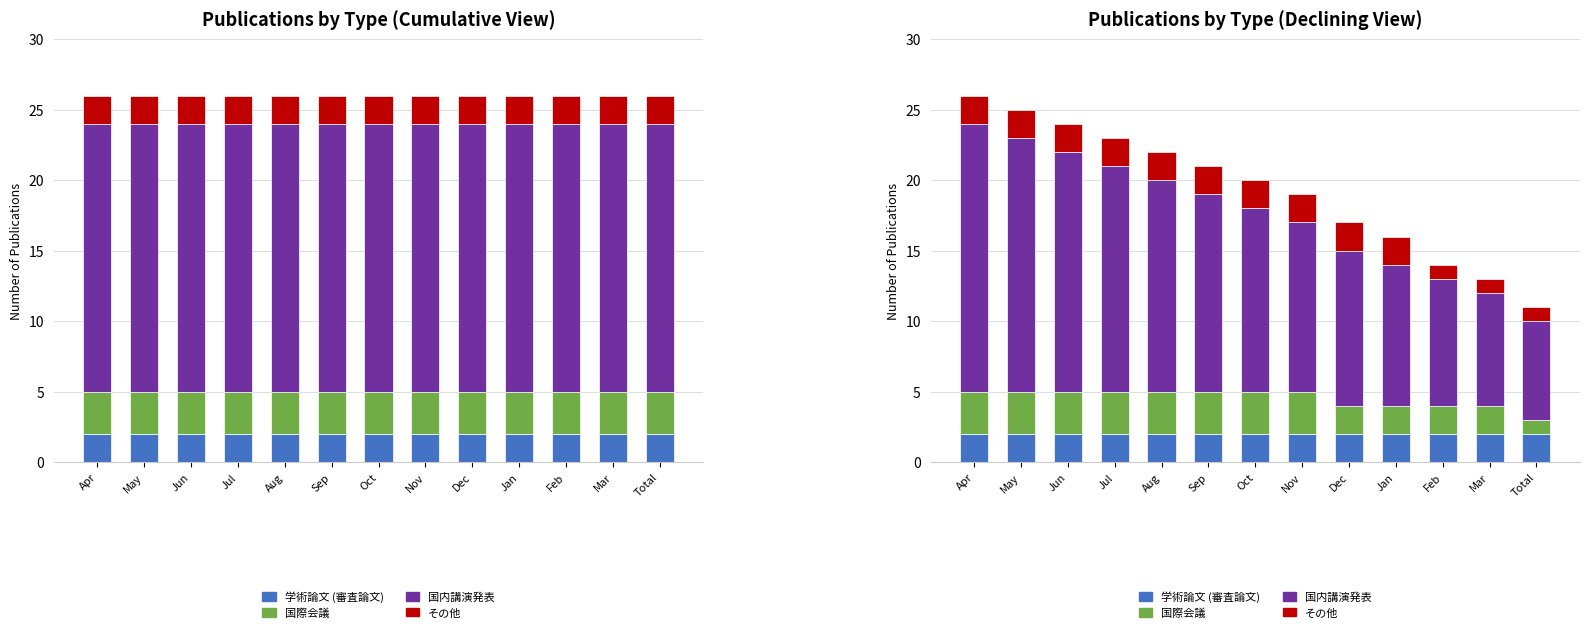

At which category is the sum across all series the highest?

Apr